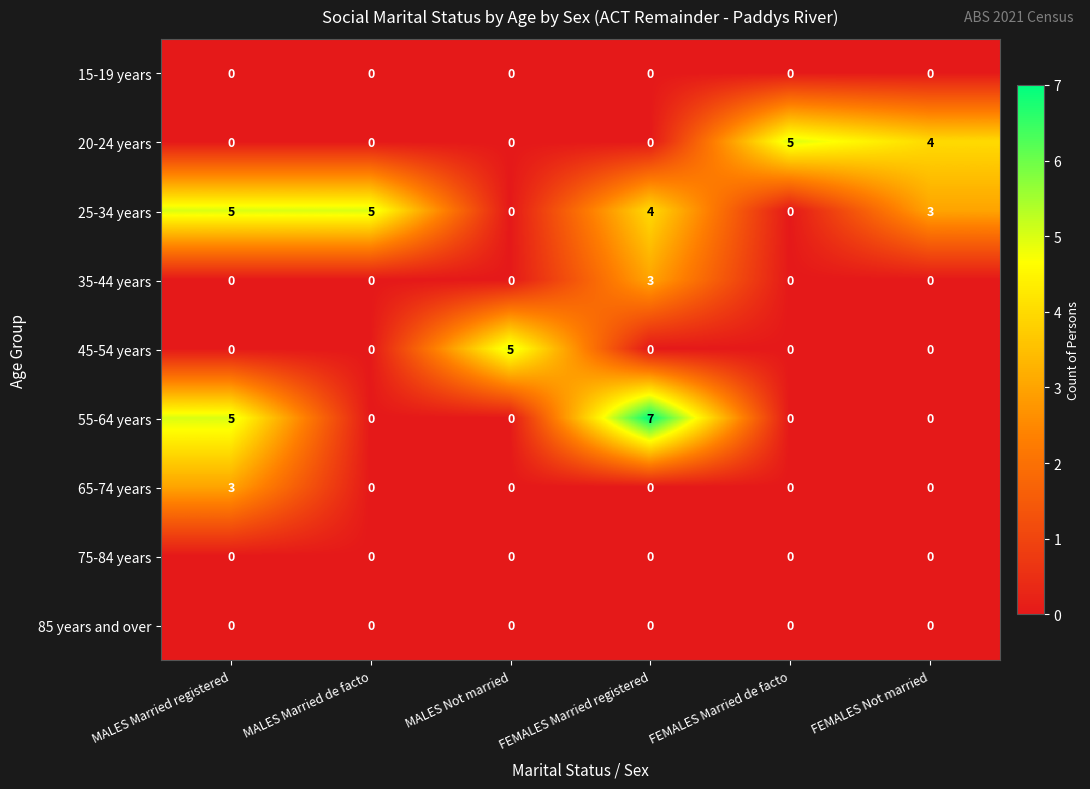

Between MALES Married registered and FEMALES Not married, which series saw the biggest shift?

55-64 years